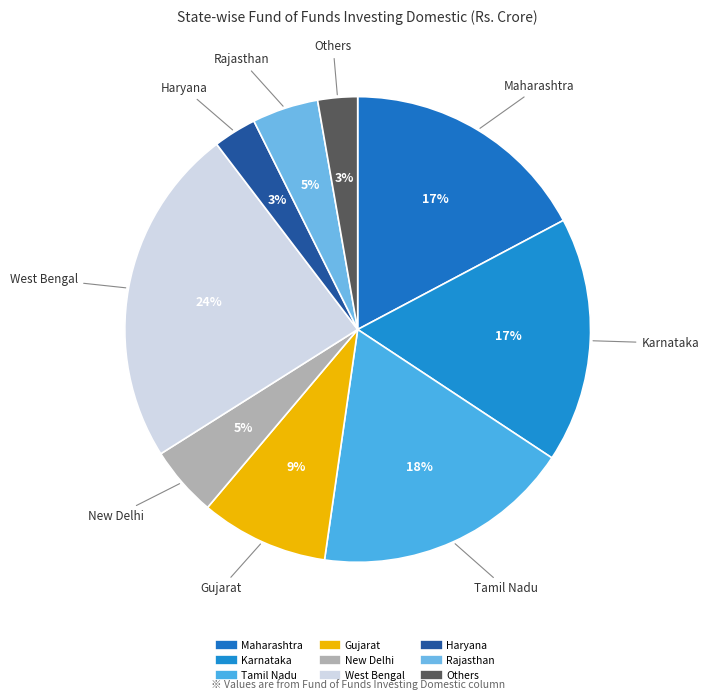

To the nearest percent, what is the difference between the largest and smallest slice percentages?

21%